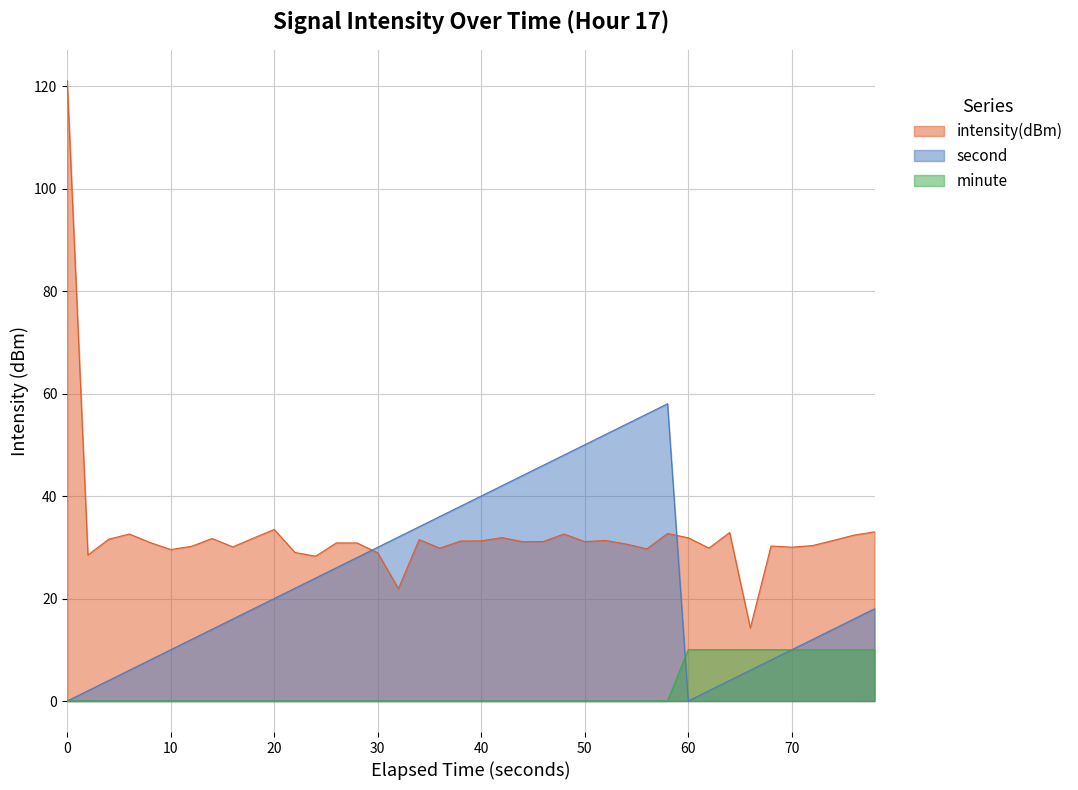

Rank the series by their maximum value, from highest to lowest.

intensity(dBm), second, minute